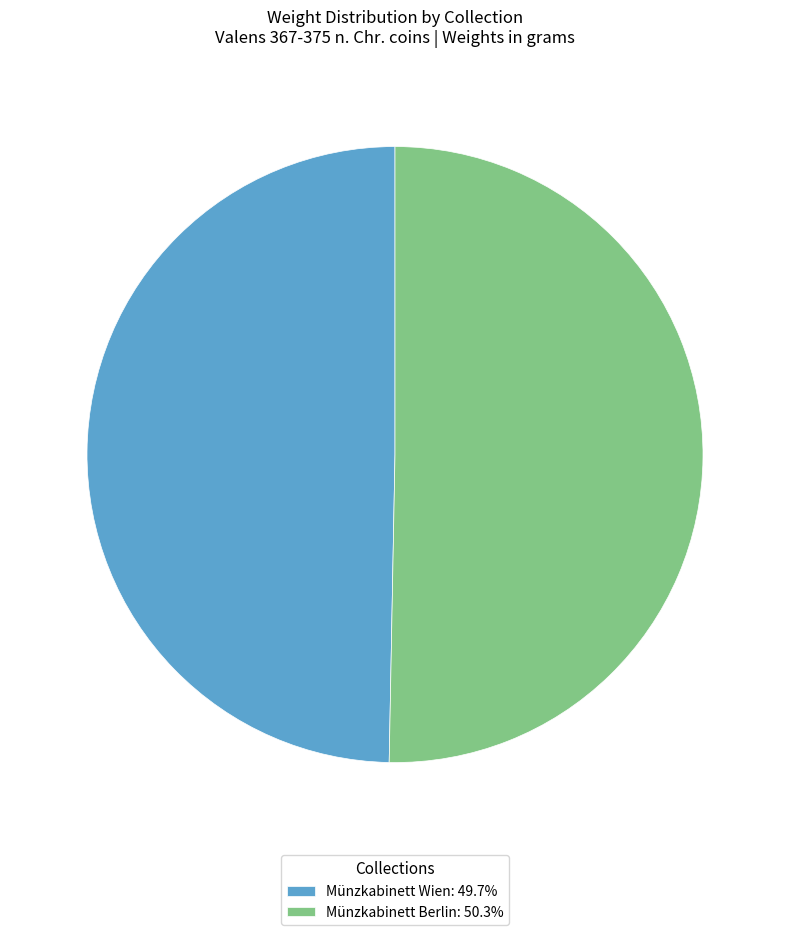

The Münzkabinett Wien slice represents 50% of the pie. True or false?

True